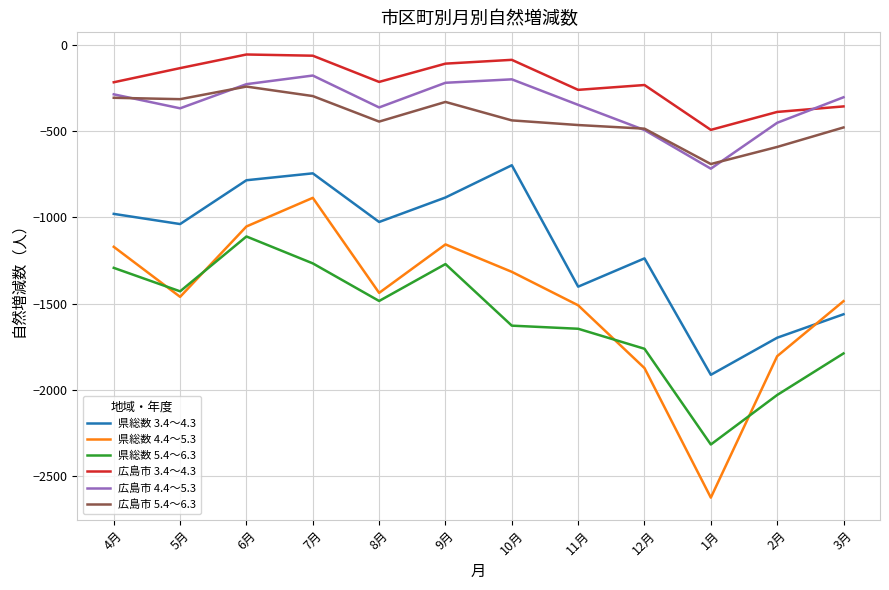

How many lines are shown in the chart?

6